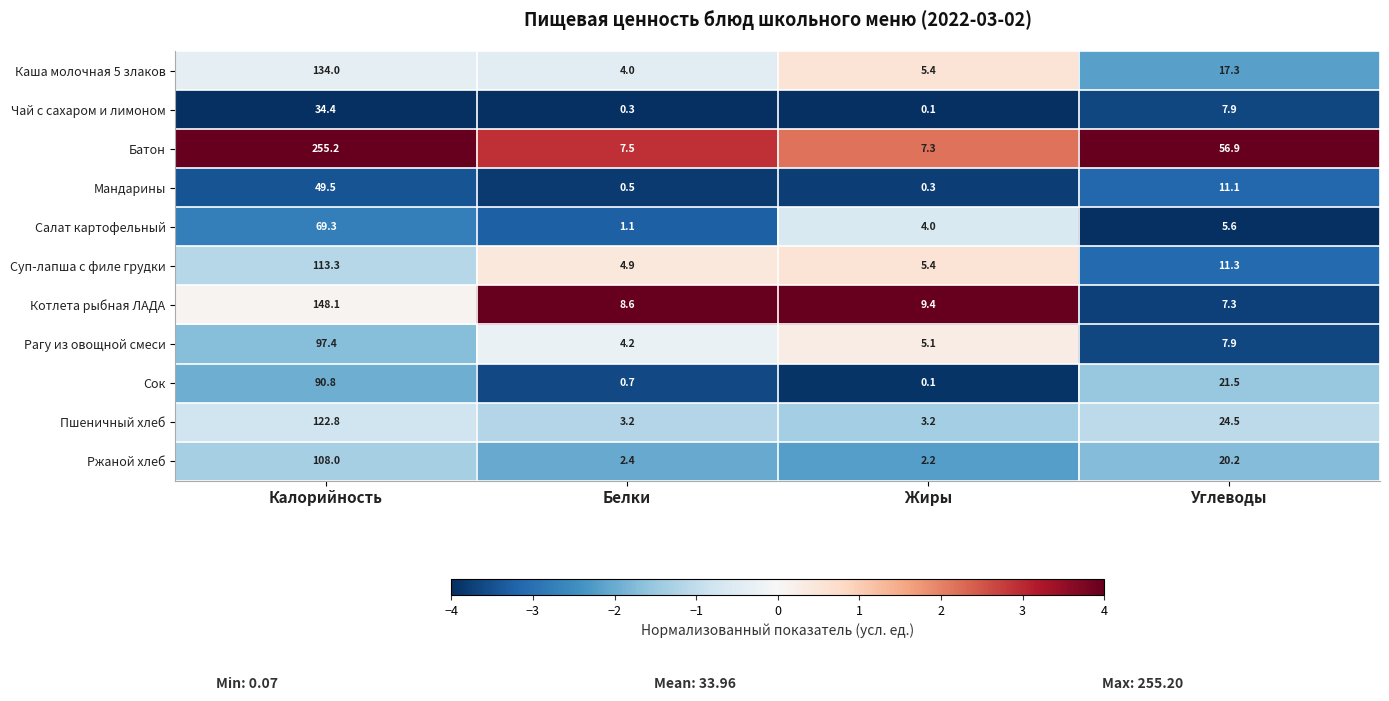

Rank the series at Белки from lowest to highest value.

Чай с сахаром и лимоном, Мандарины, Сок, Салат картофельный, Ржаной хлеб, Пшеничный хлеб, Каша молочная 5 злаков, Рагу из овощной смеси, Суп-лапша с филе грудки, Батон, Котлета рыбная ЛАДА